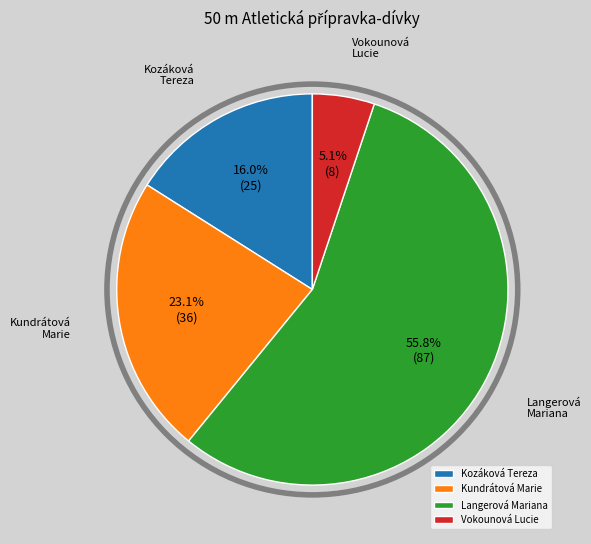

Between Kundrátová Marie and Langerová Mariana, which is larger?

Langerová Mariana